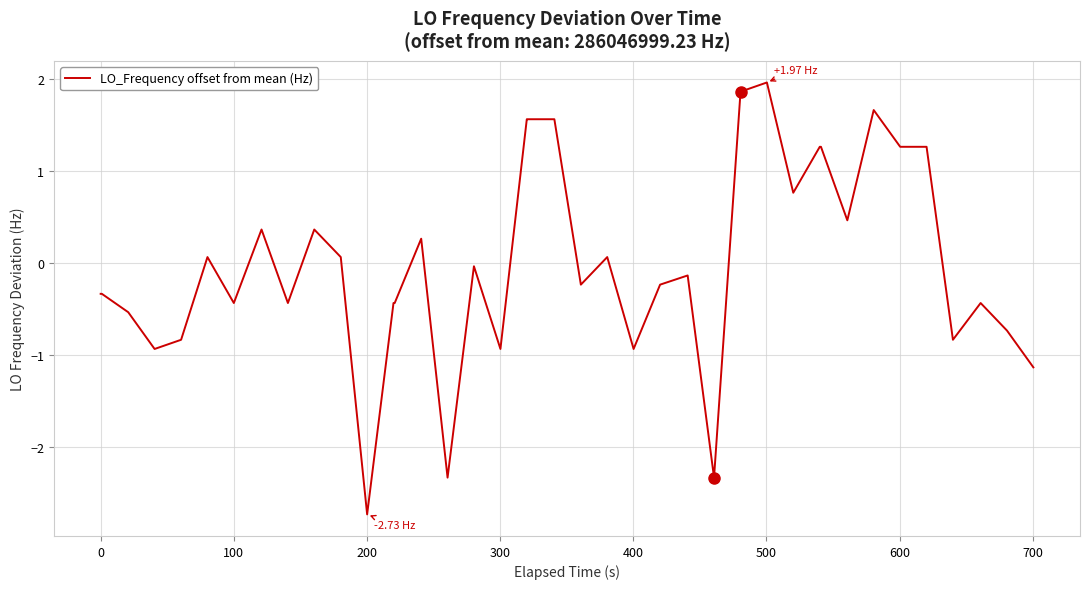

What is the difference between the maximum and minimum values?

4.7